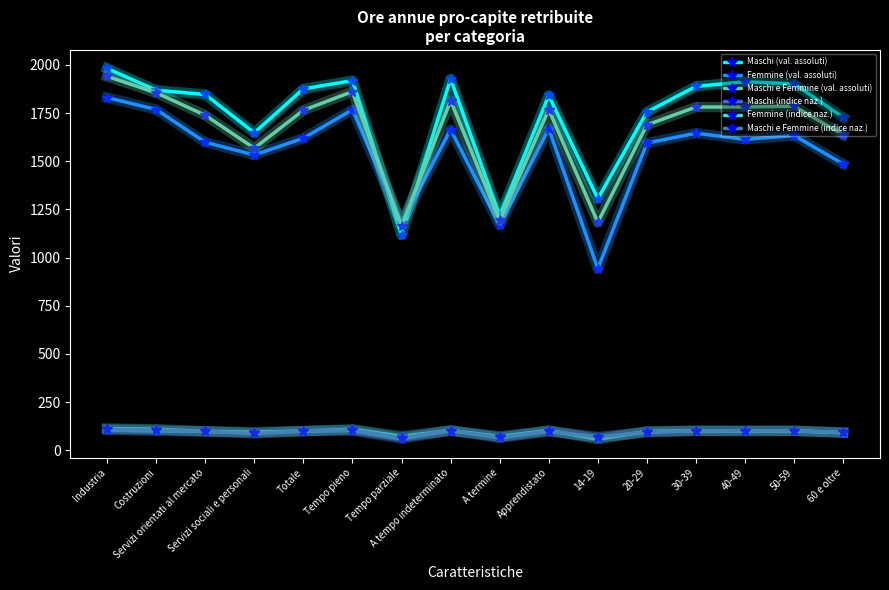

What is the value of the Maschi (indice naz.) point at the 13th from the left?

100.7